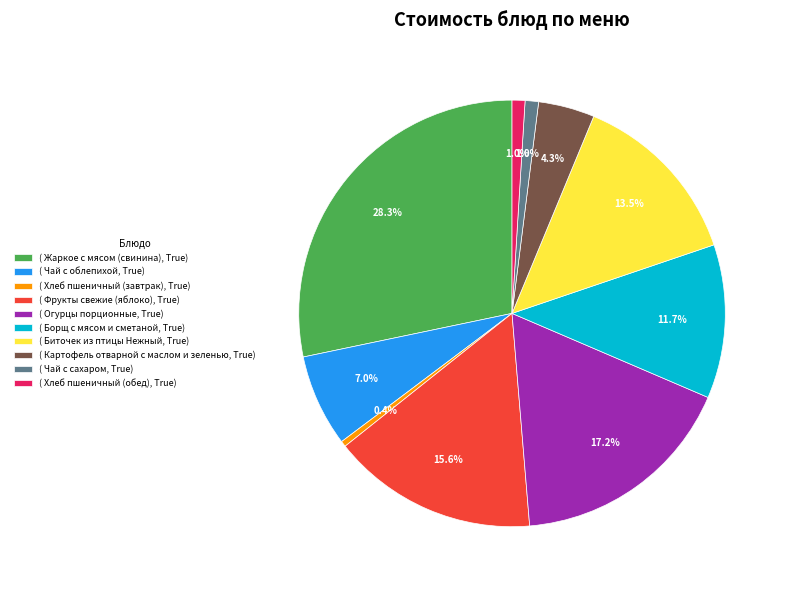

To the nearest percent, what is the difference between the largest and smallest slice percentages?

28%